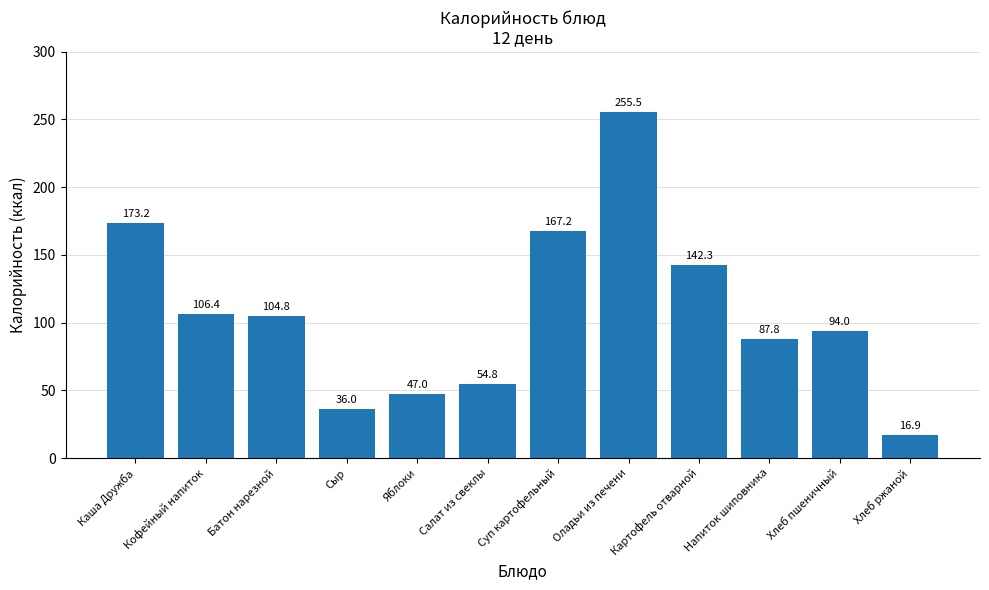

Where is the data nearest to the value 136?

Картофель отварной